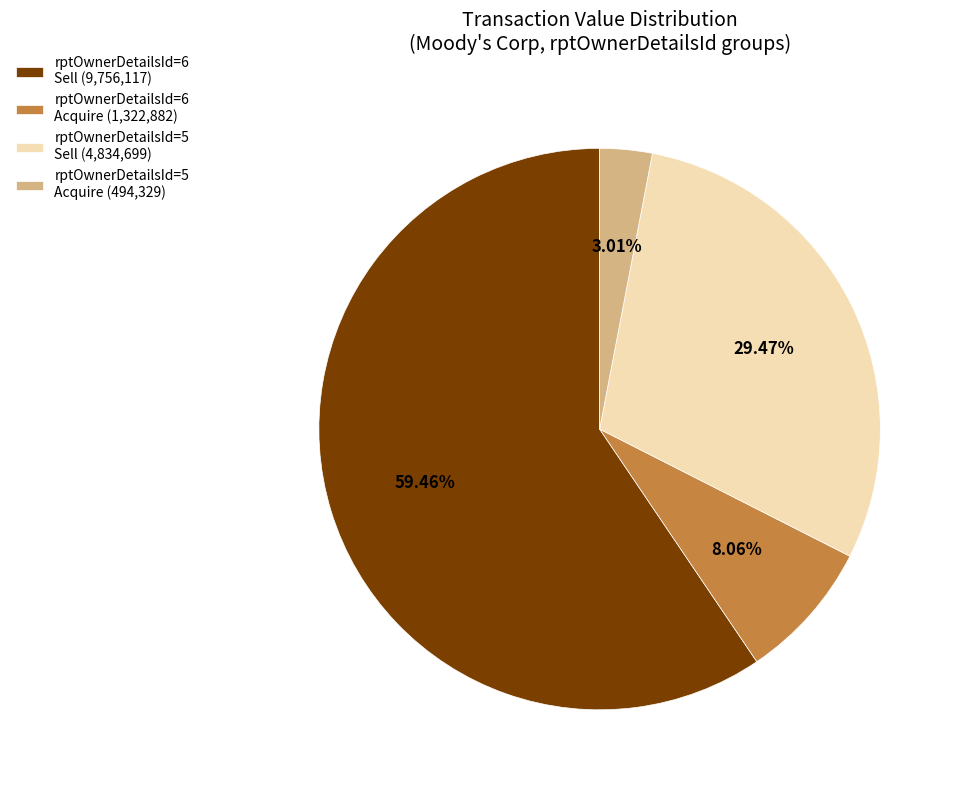

Between rptOwnerDetailsId=5 Sell (4,834,699) and rptOwnerDetailsId=5 Acquire (494,329), which is larger?

rptOwnerDetailsId=5 Sell (4,834,699)